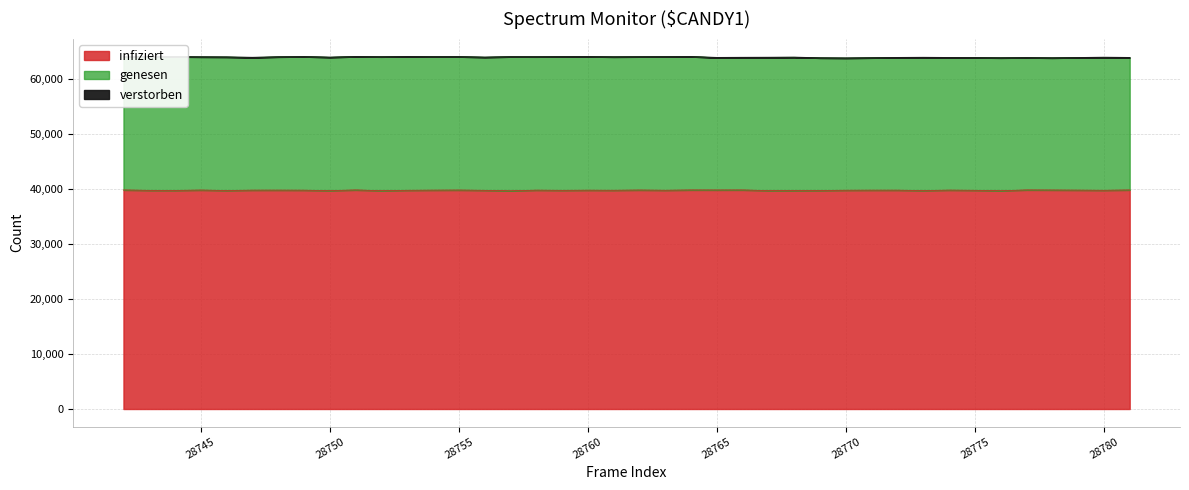

Between 28770 and 28768, which is larger?

28768